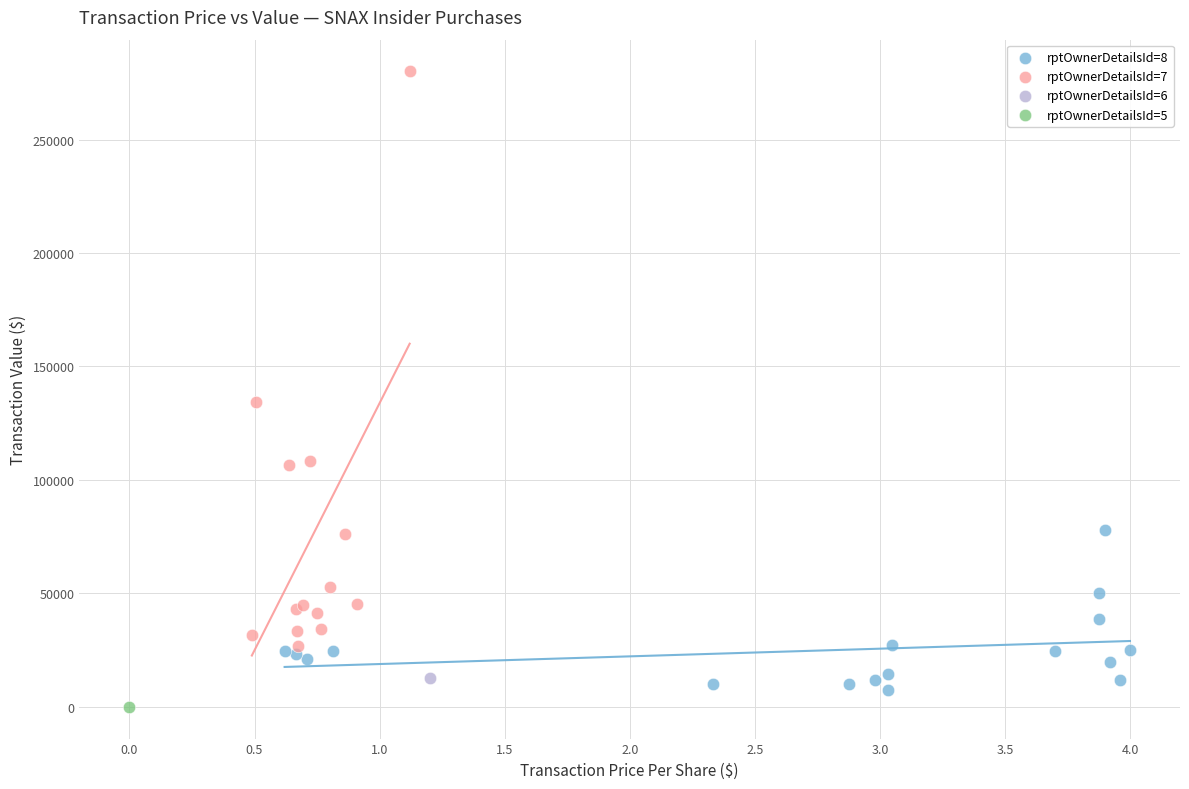

What are all the series names shown in the legend?

rptOwnerDetailsId=8, rptOwnerDetailsId=7, rptOwnerDetailsId=6, rptOwnerDetailsId=5